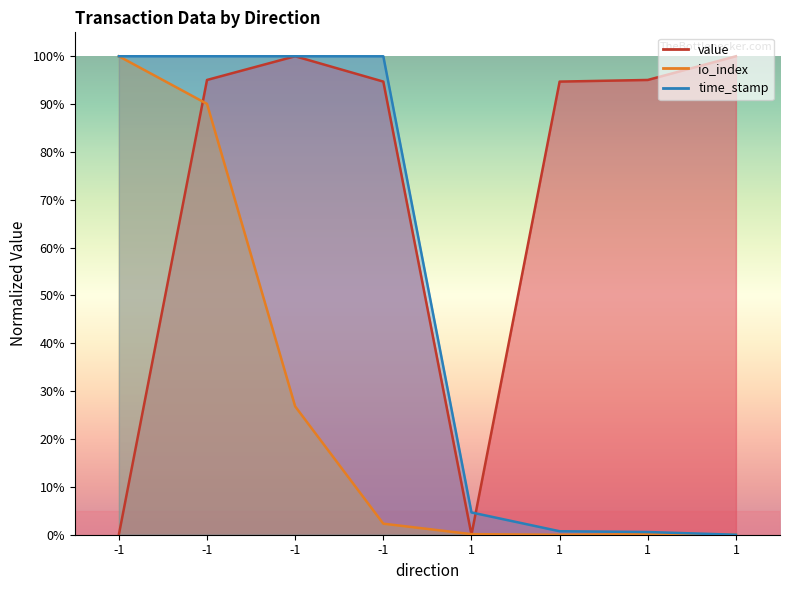

Does the chart display data point markers on the line(s)?

No